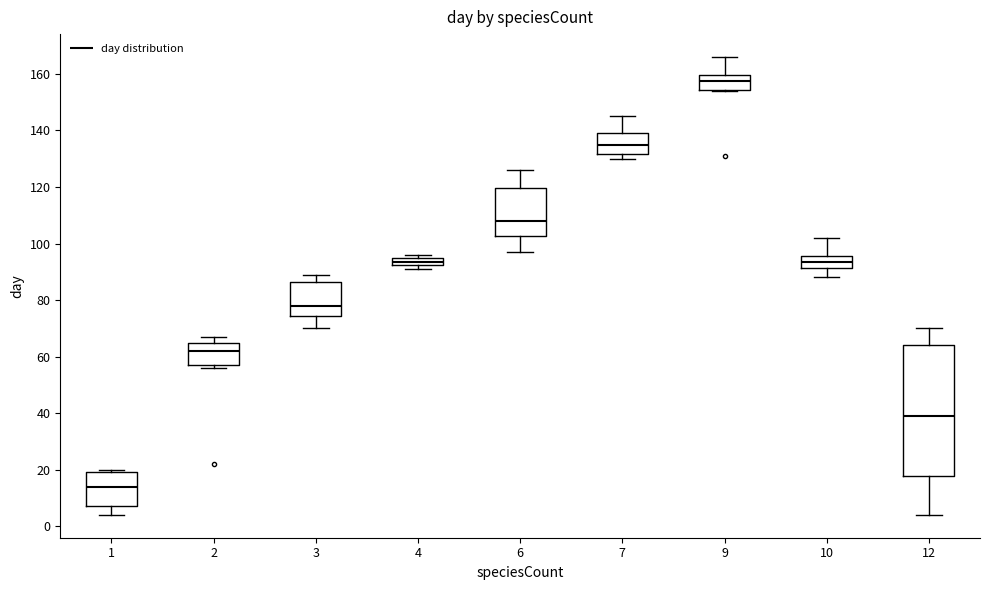

Where does the lower whisker of the box at x = 6 end on the y-axis? The values are not printed on the chart, so give them approximately, as read against the axis.

98